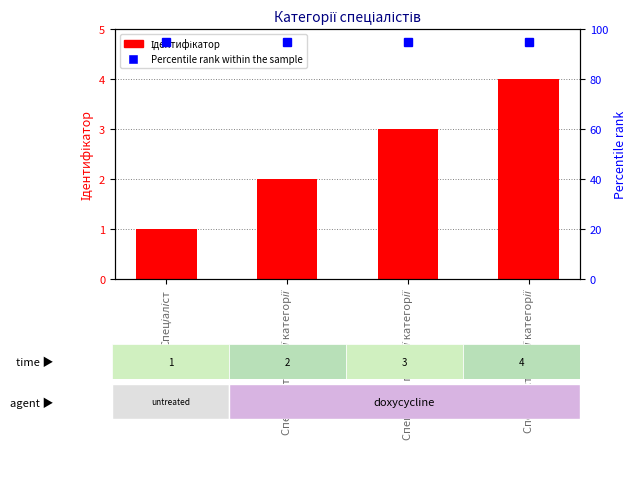

What is the change in value from Спеціаліст to Спеціаліст першої категорії?

+2